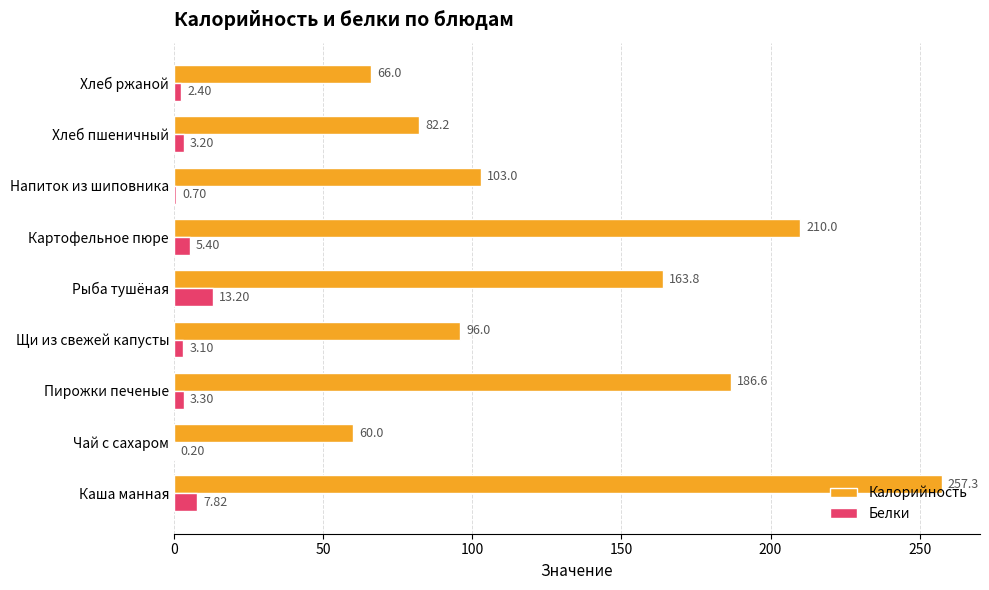

Which label corresponds to the largest value in the chart?

Каша манная